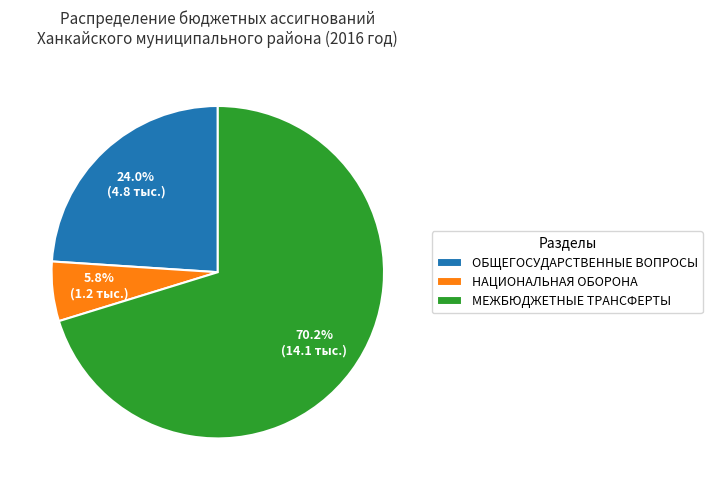

Rank the categories by value from lowest to highest.

НАЦИОНАЛЬНАЯ ОБОРОНА, ОБЩЕГОСУДАРСТВЕННЫЕ ВОПРОСЫ, МЕЖБЮДЖЕТНЫЕ ТРАНСФЕРТЫ